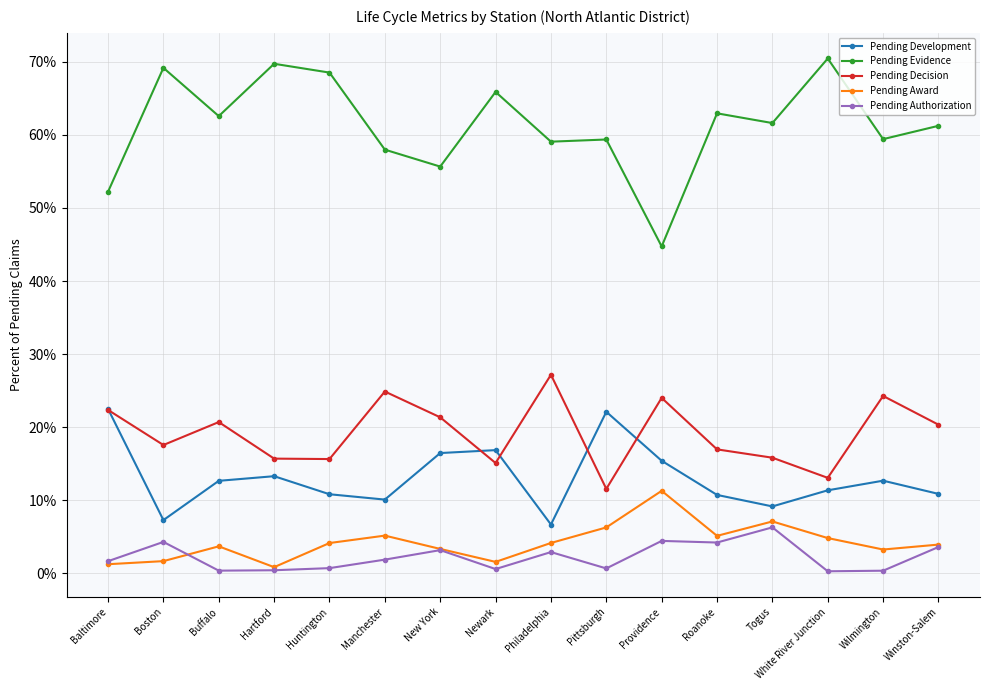

What are all the series names shown in the legend?

Pending Development, Pending Evidence, Pending Decision, Pending Award, Pending Authorization